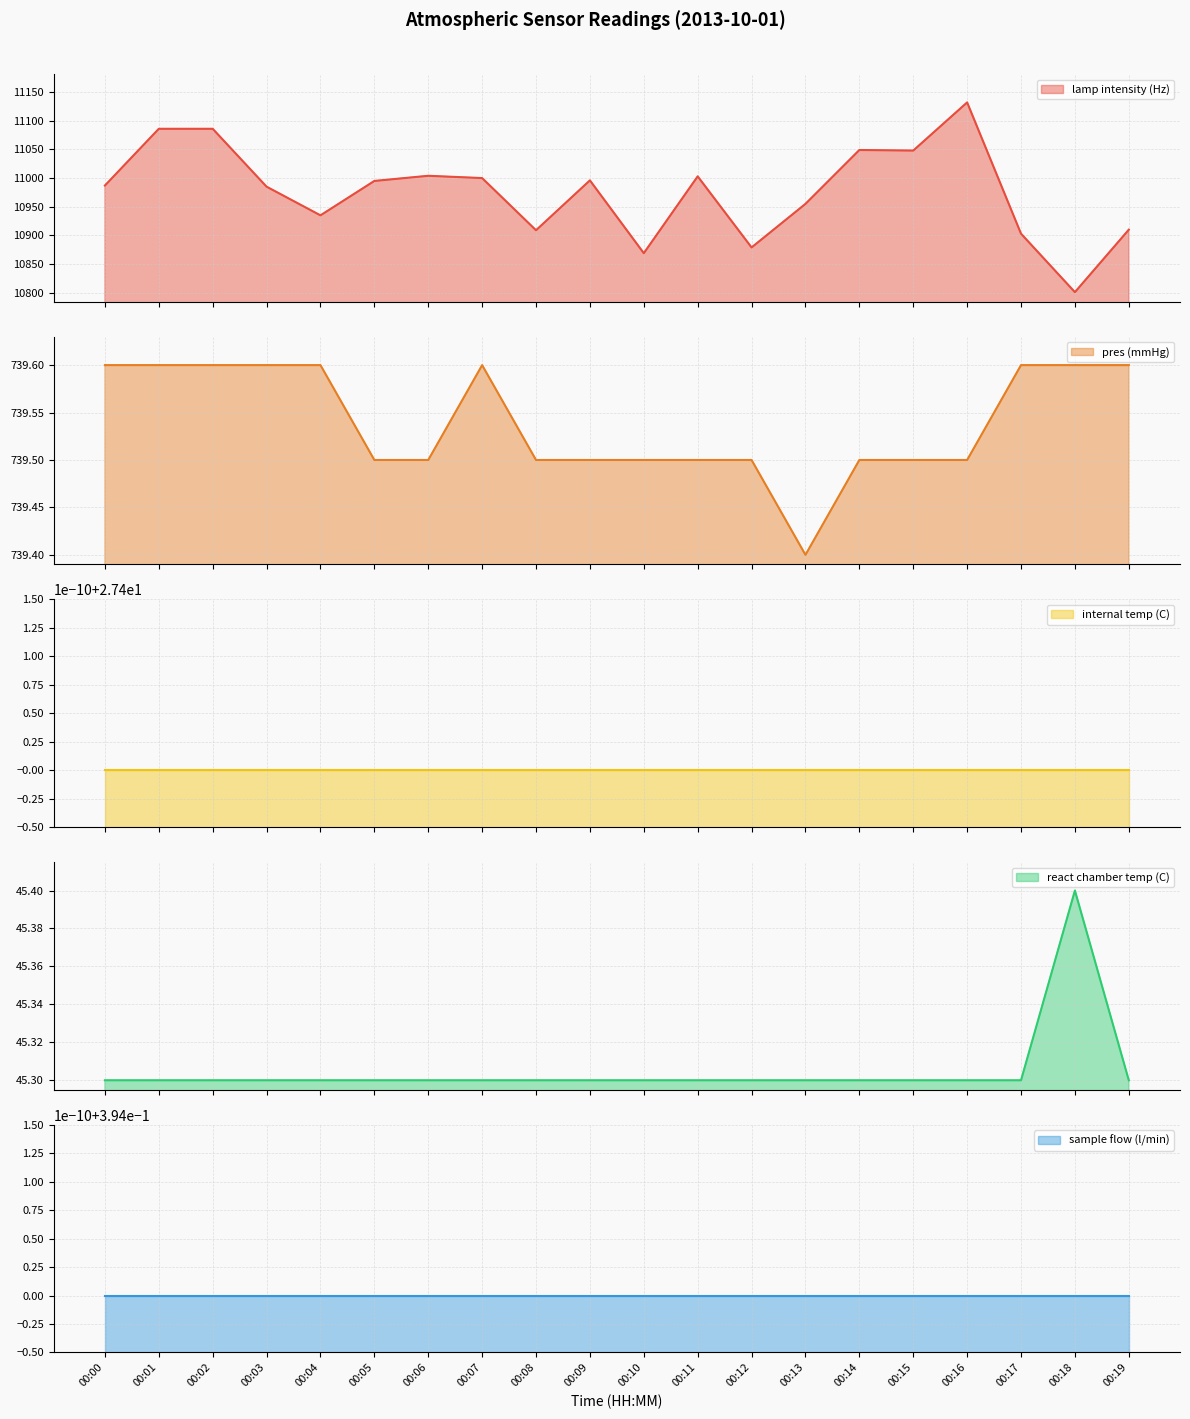

True or false: pres (mmHg) and react chamber temp (C) cross at least once.

False